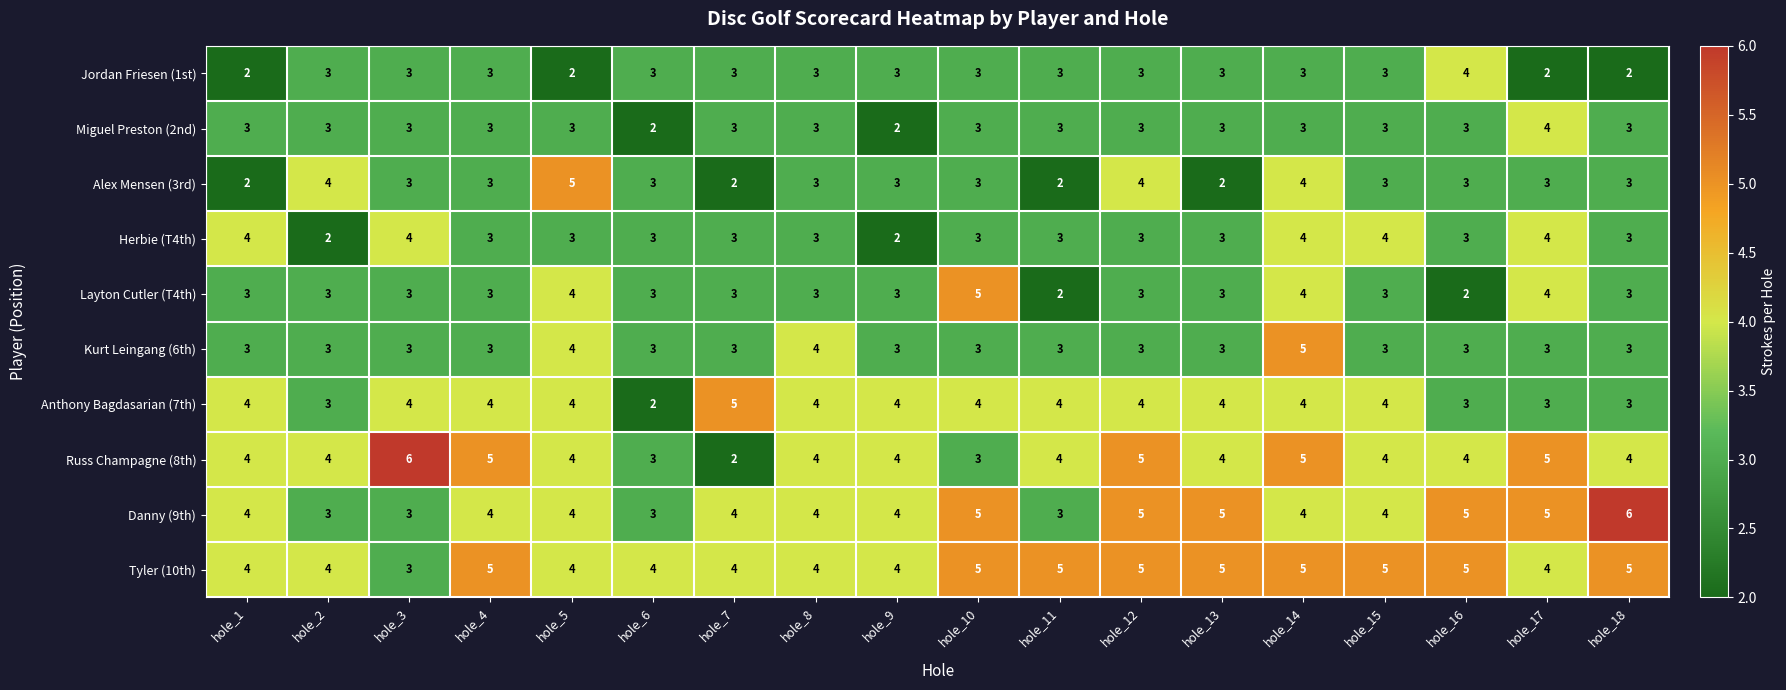

What is the greatest value displayed?

6